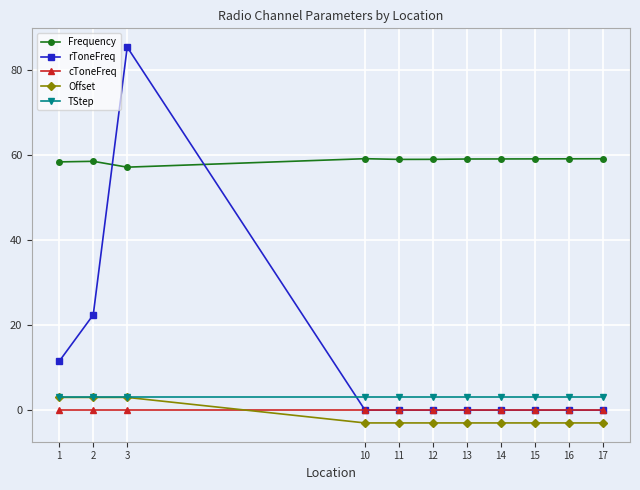

What is the minimum value shown in the chart?

-3.0